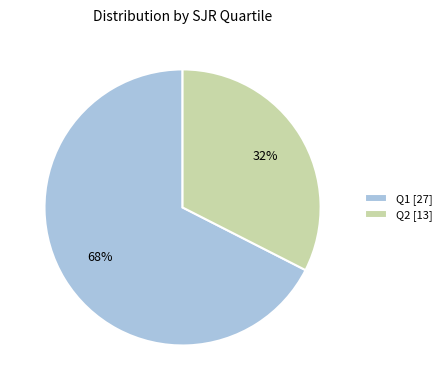

Between Q2 [13] and Q1 [27], which is larger?

Q1 [27]